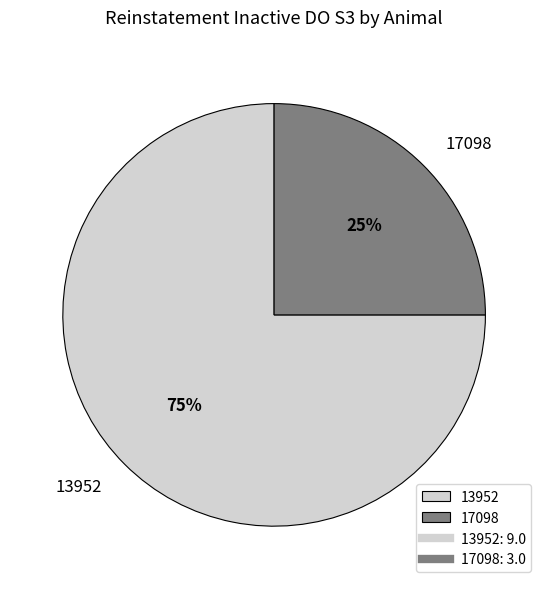

Which category has the smallest portion of the pie?

17098